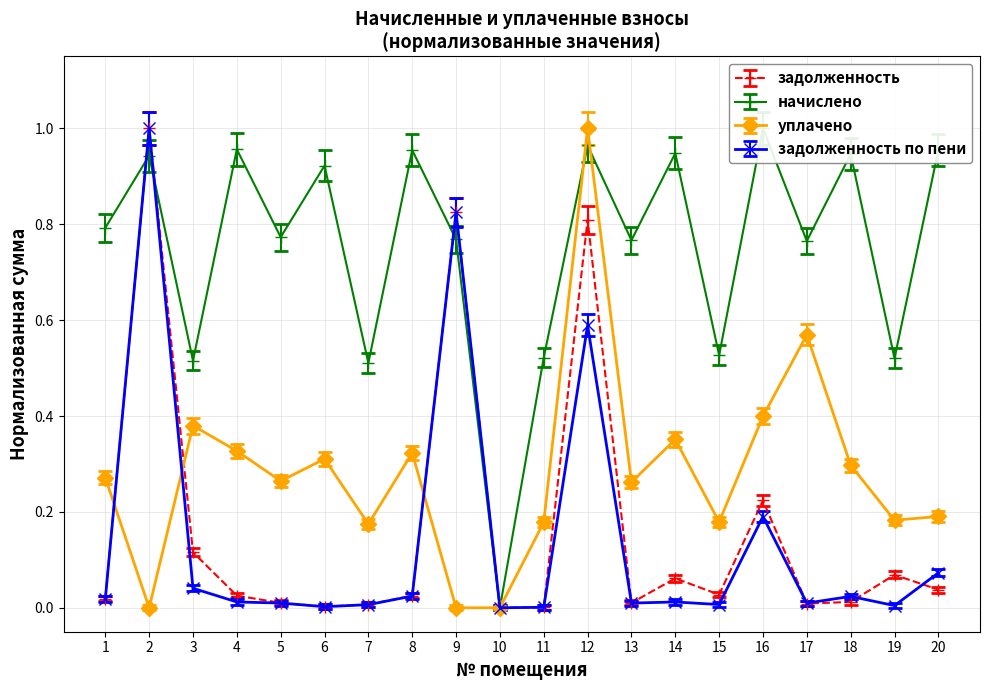

Where is the first local maximum for уплачено?

3